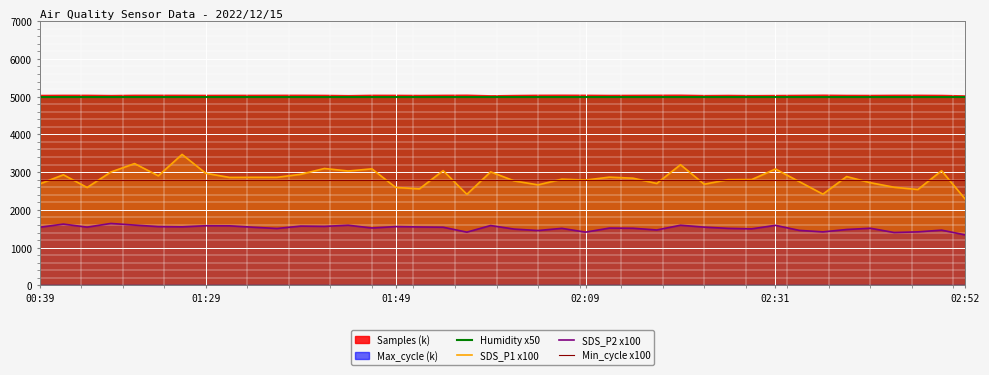

What is the spread (max minus min) of values at 34?

3515.0